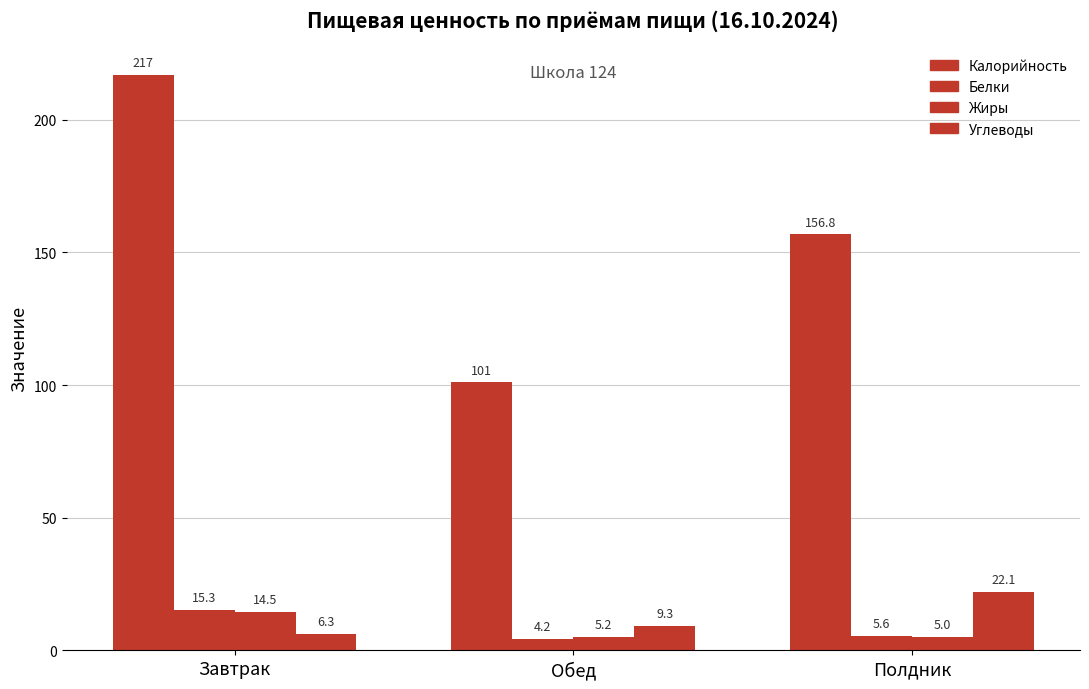

The value of Калорийность at Полдник is 235.8. True or false?

False